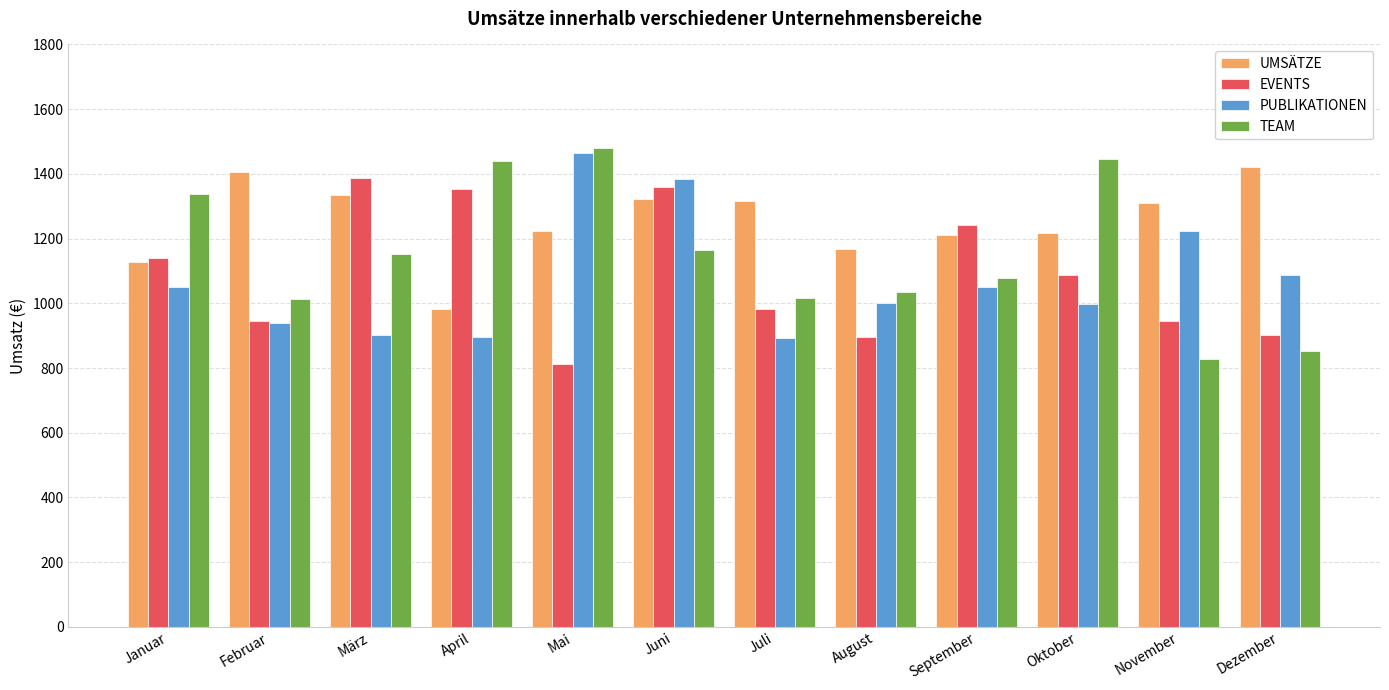

Which series has the largest total across all categories?

UMSÄTZE